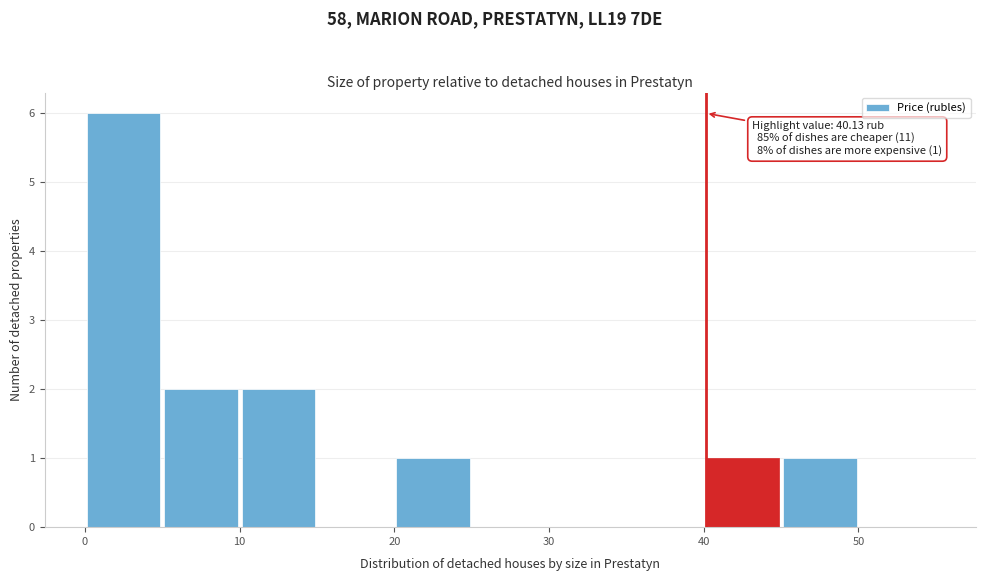

Over which range of the x-axis is the bar tallest?

0 to 5